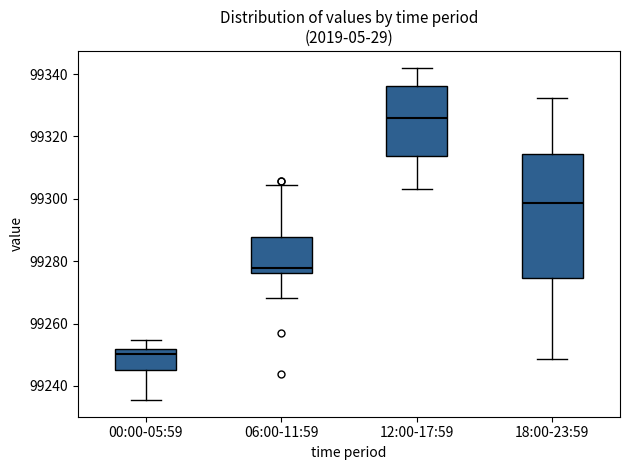

Which box is the tallest, from its lower edge to its upper edge?

18:00-23:59